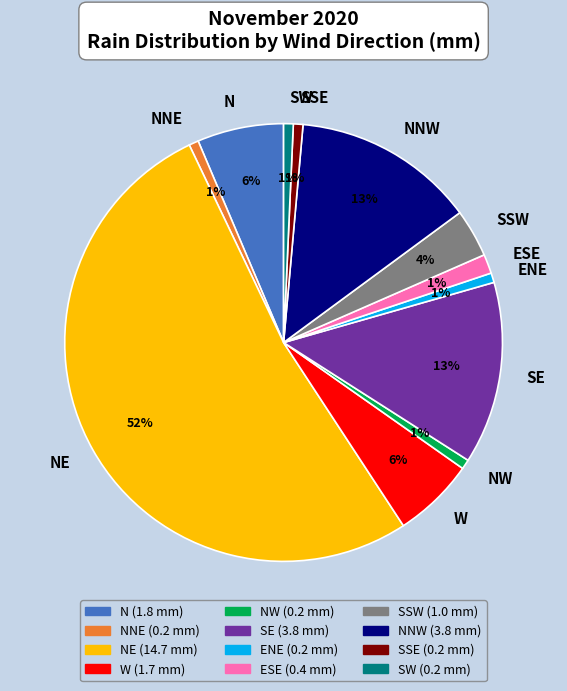

True or false: ENE accounts for 11% of the total.

False